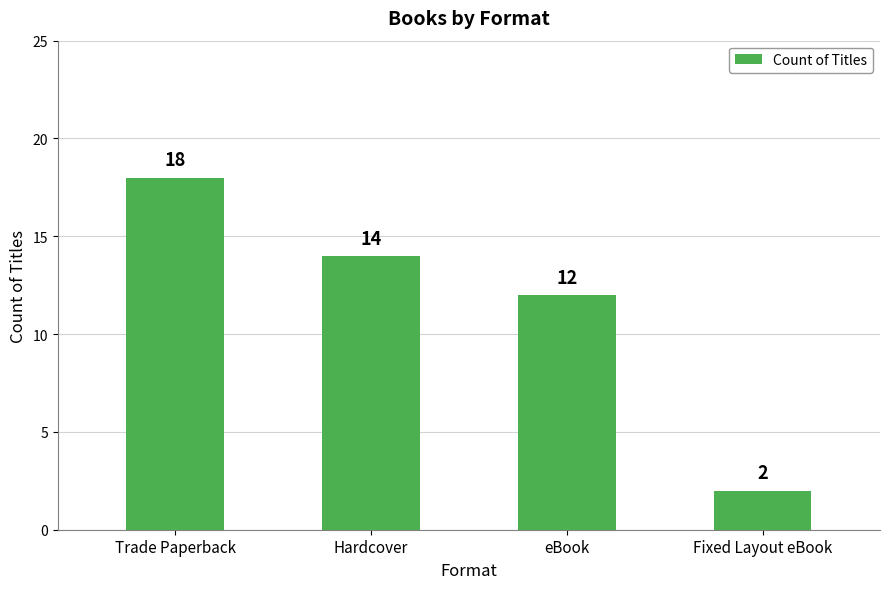

Rank the categories by value from lowest to highest.

Fixed Layout eBook, eBook, Hardcover, Trade Paperback